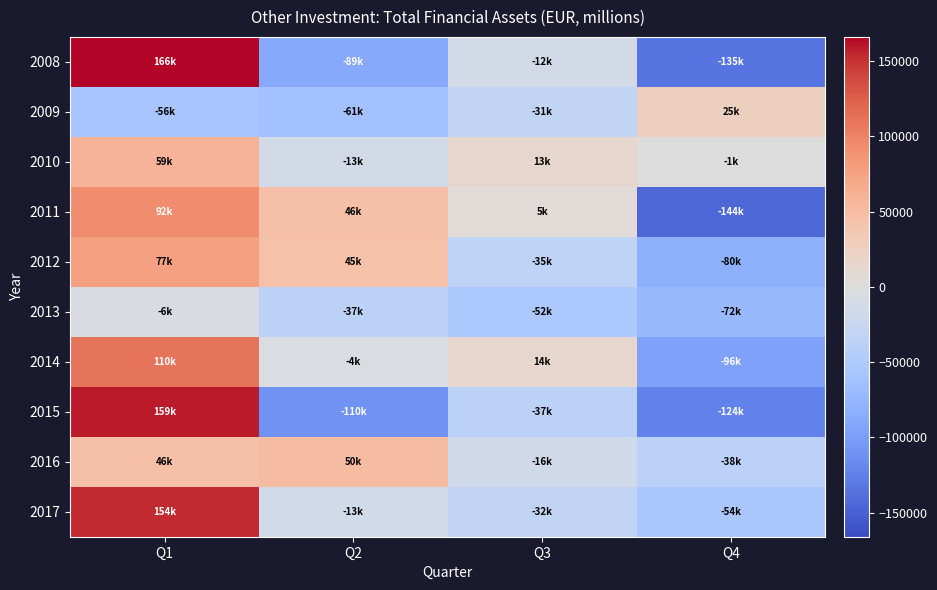

What is the total value across all series at Q3?

-183282.9